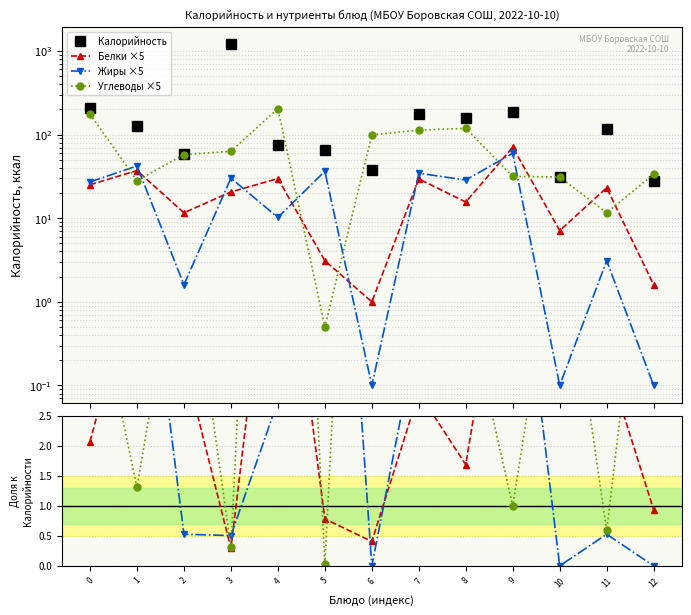

How many interior local peaks does the Калорийность series have?

4